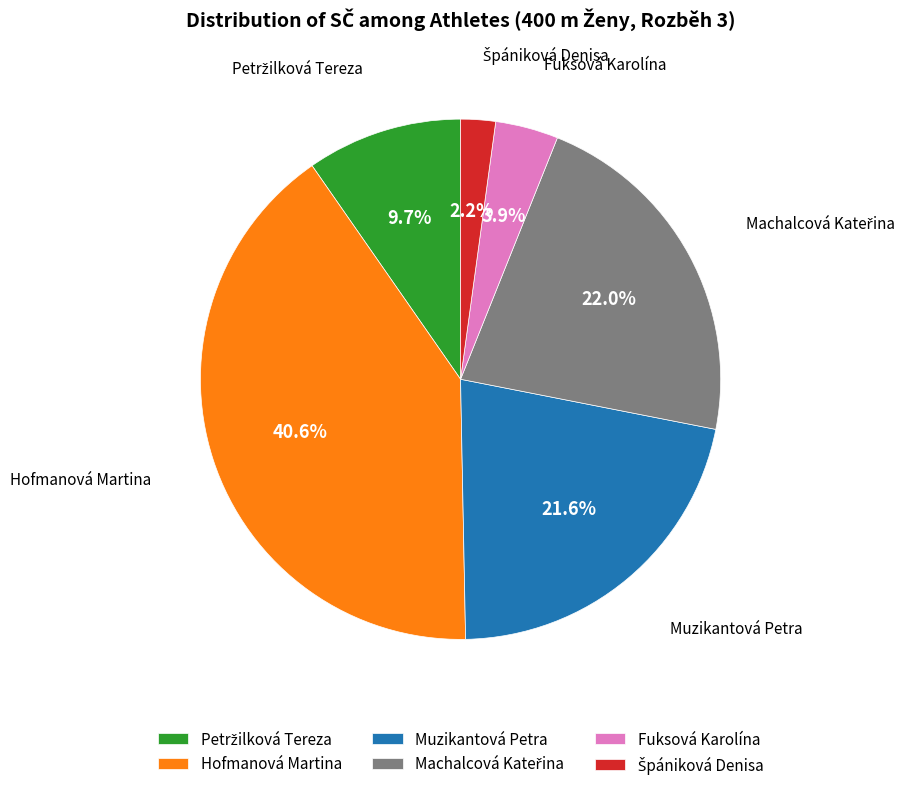

What percentage is NOT represented by Hofmanová Martina?

59.4%